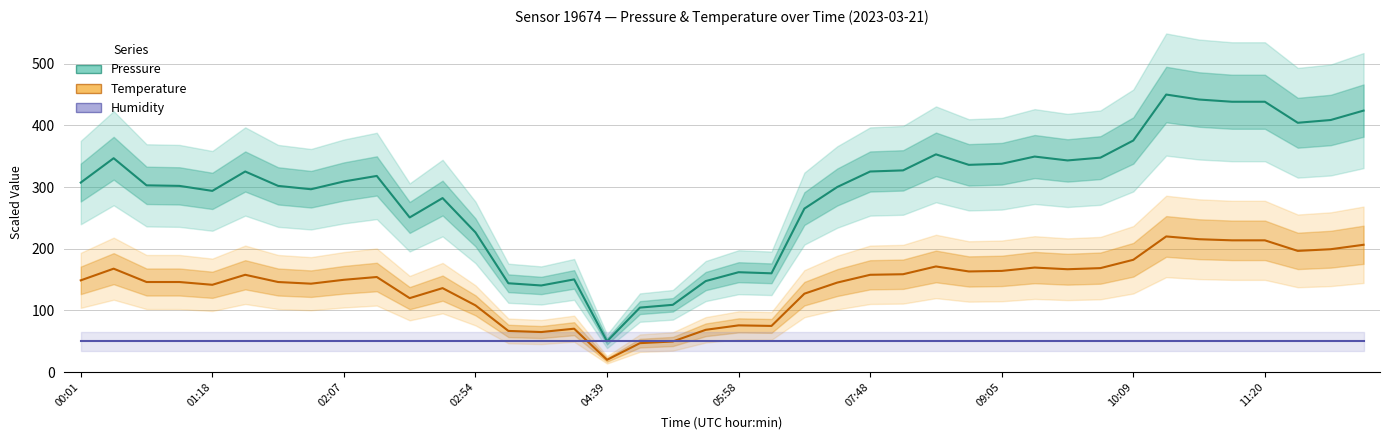

What is the value of the Humidity (normalised) point at the 15th from the left?

50.0